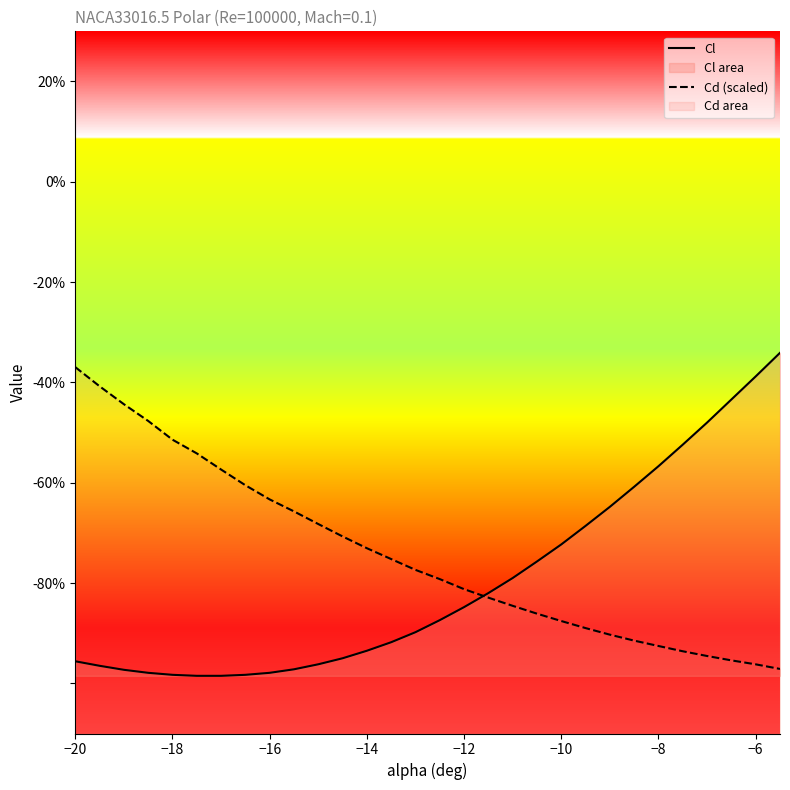

What position from the left is −6?

29